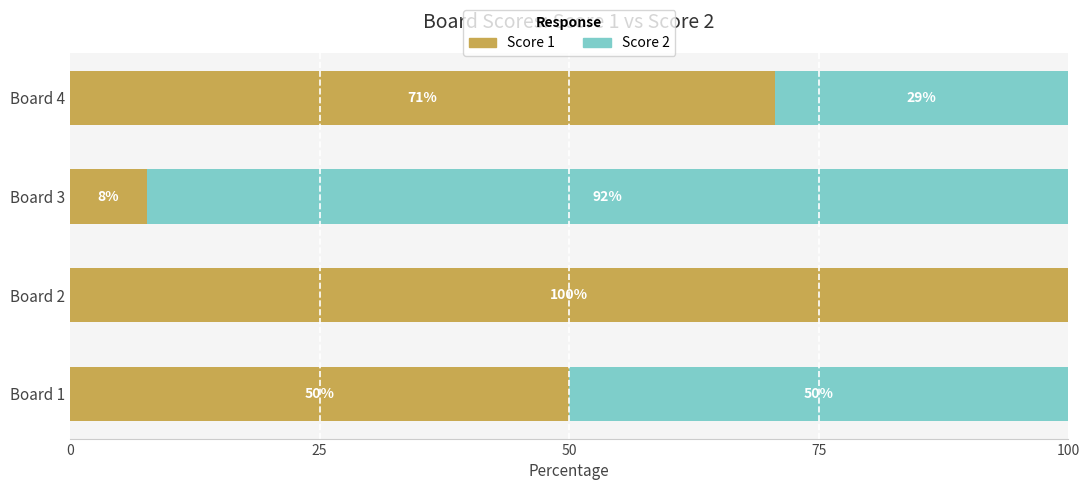

How many Score 1 values are between 50 and 100?

3